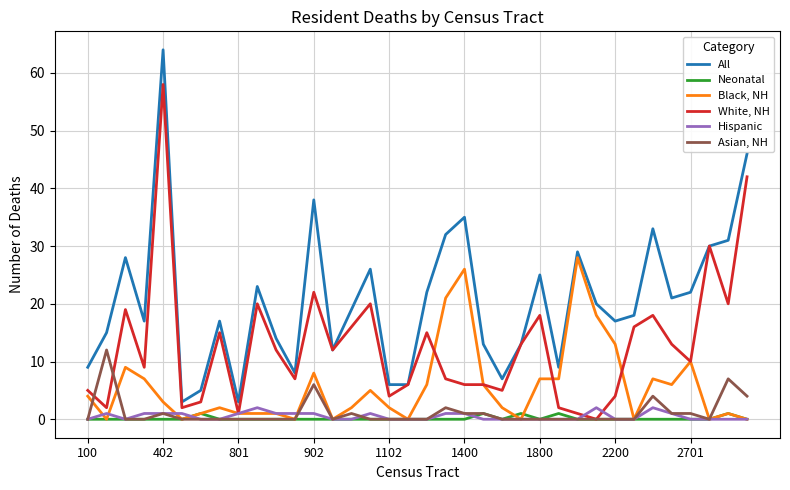

Which series has the largest total across all categories?

All